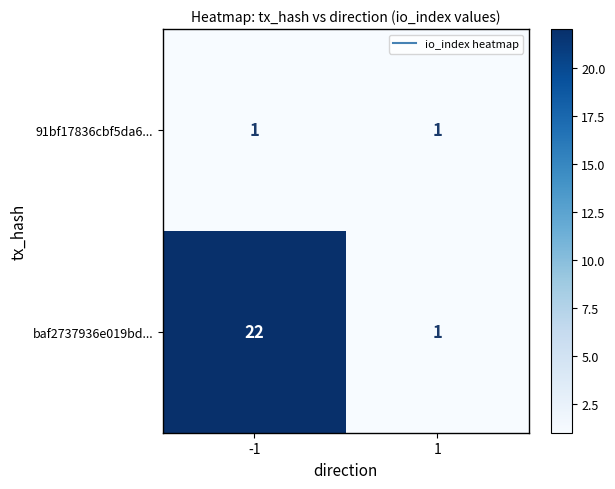

The baf2737936e019bd... series shows 22 at -1. True or false?

True